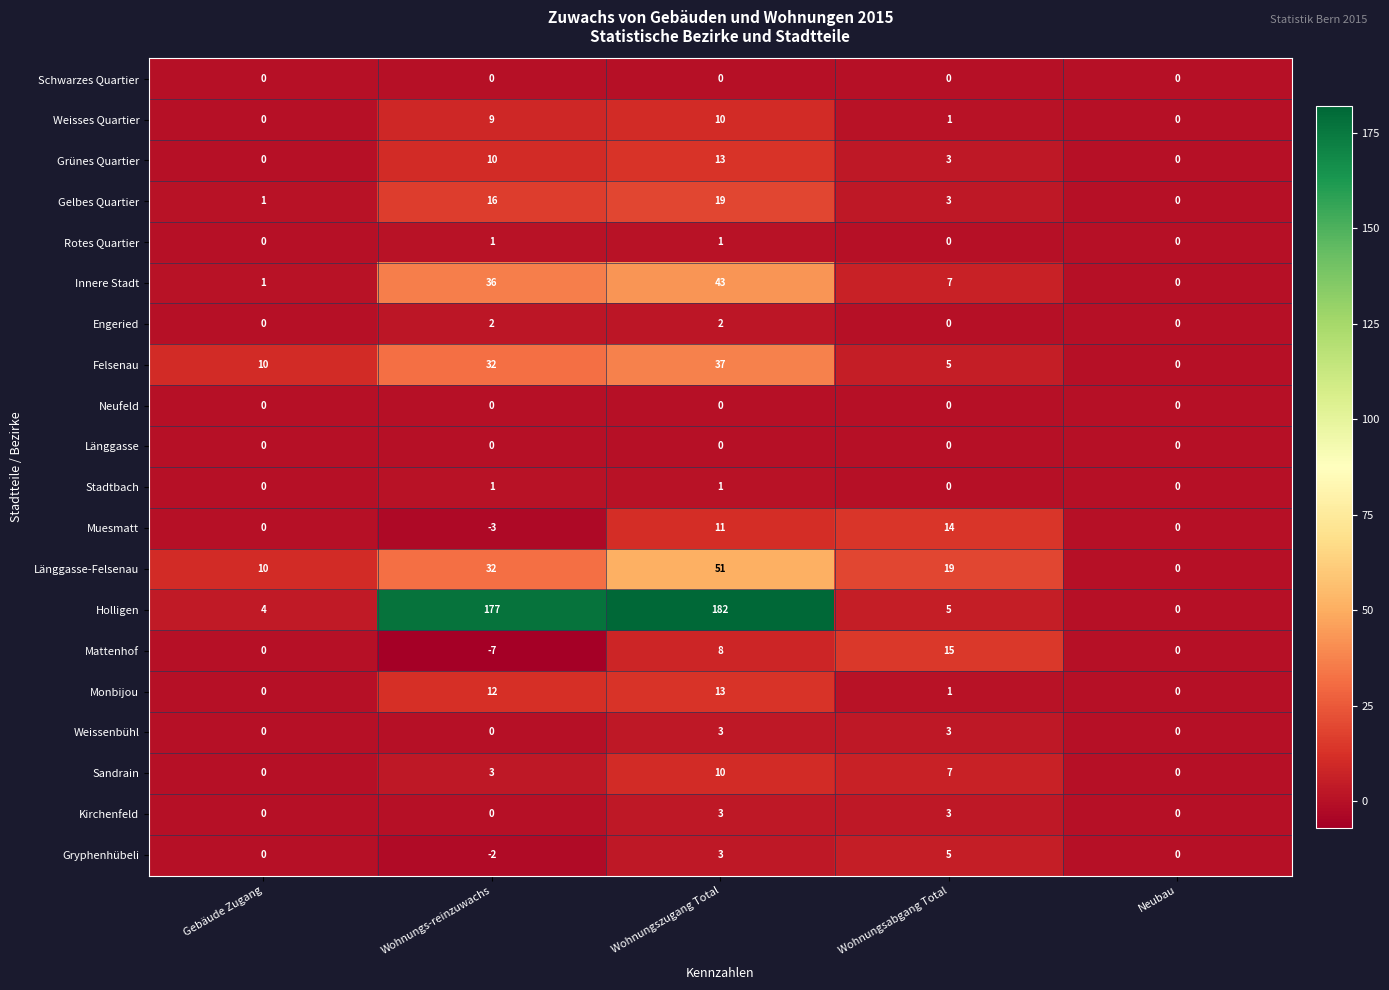

Between Gebäude Zugang and Wohnungs-reinzuwachs, which series saw the biggest shift?

Holligen